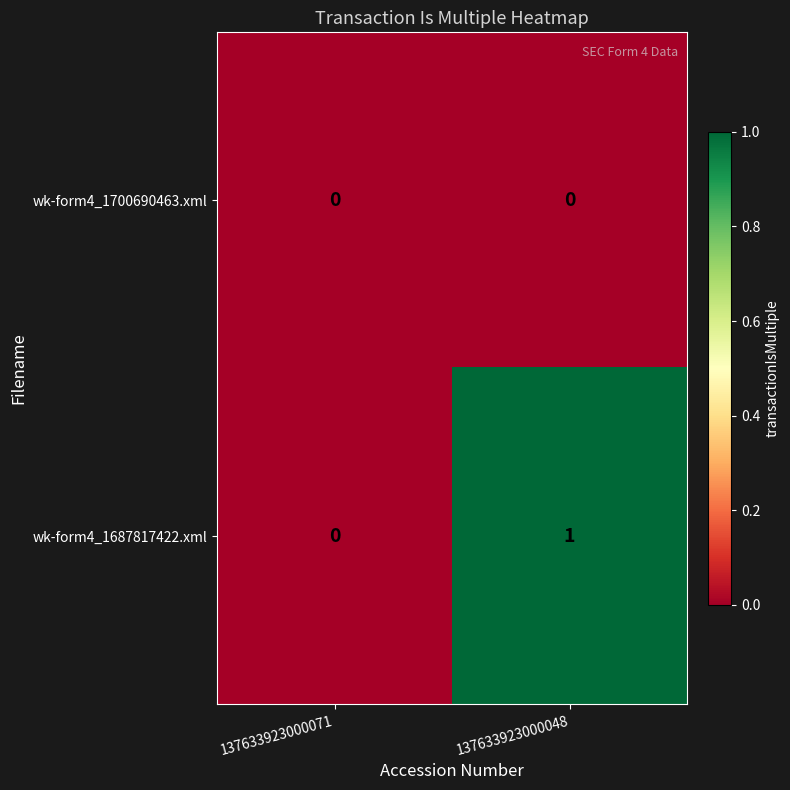

At 137633923000048, list the series in order from largest to smallest.

wk-form4_1687817422.xml, wk-form4_1700690463.xml